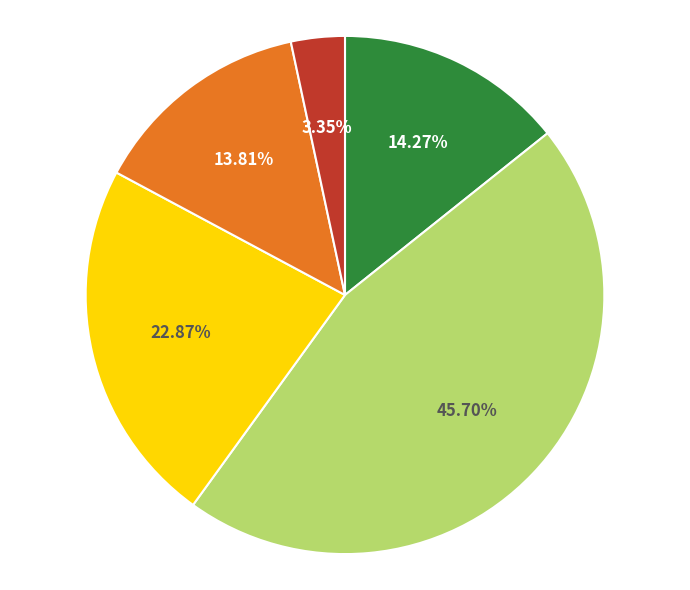

Is there a majority slice in this chart?

No